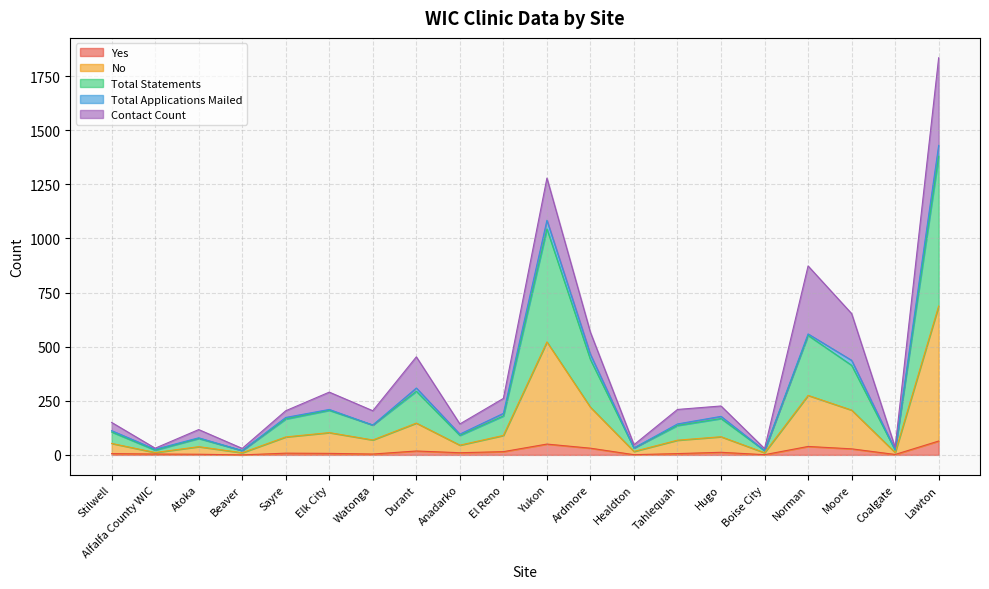

Which label corresponds to the smallest value in the chart?

Beaver